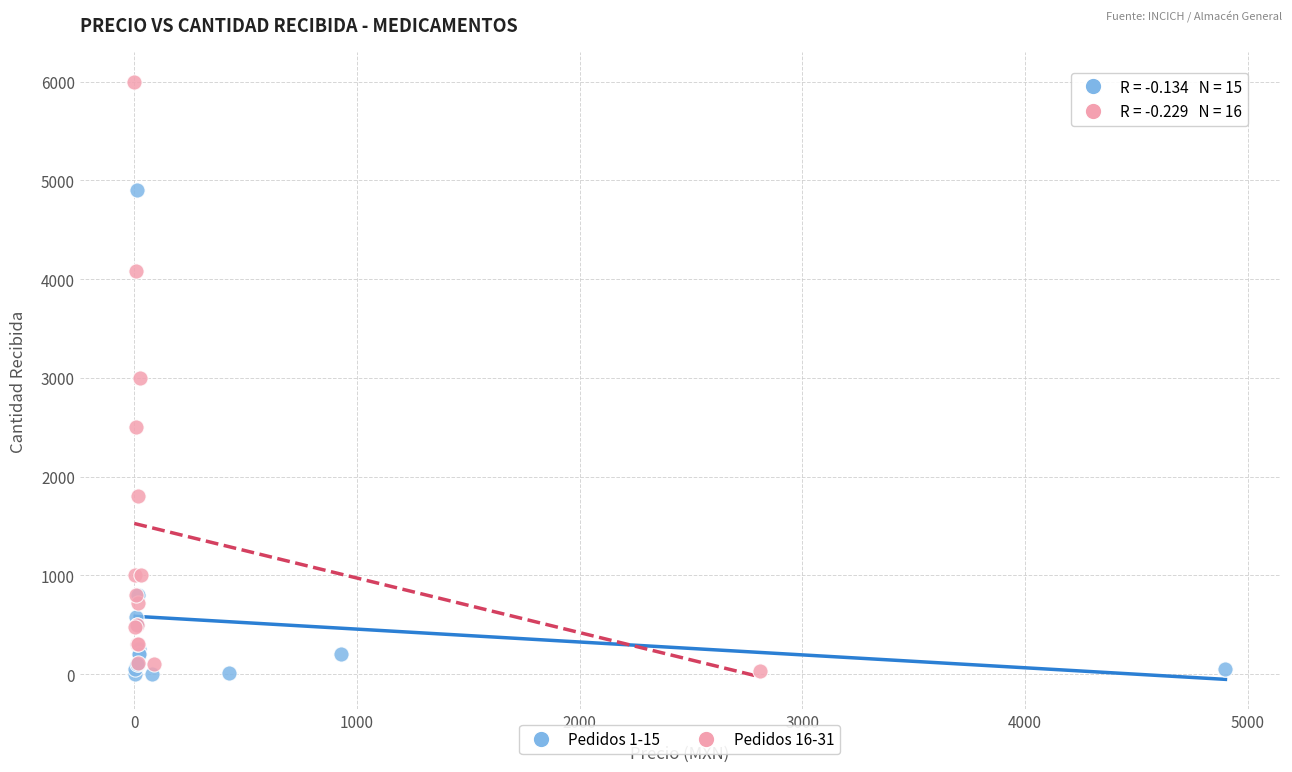

Which series contains the highest Y value?

Pedidos 16-31